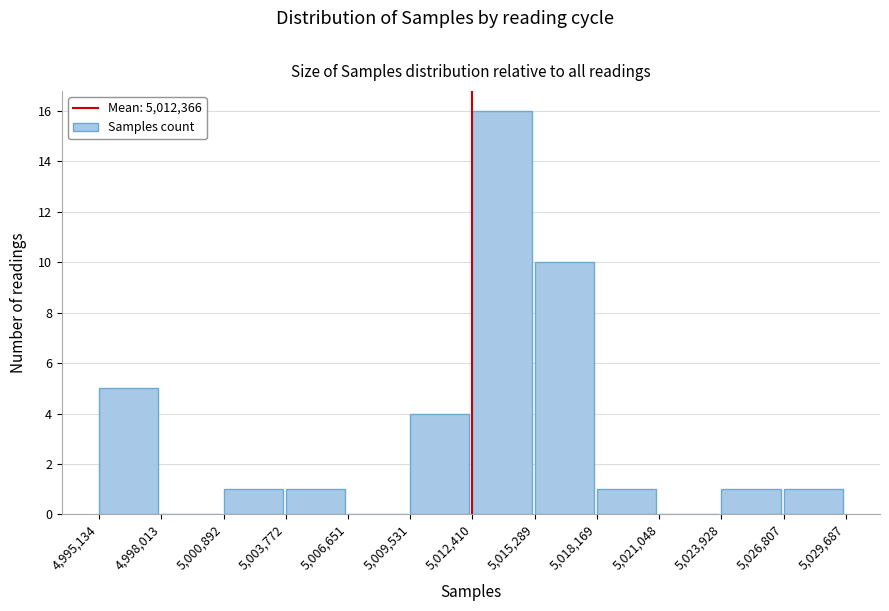

Reading left to right, transcribe this chart: for each bar, give the range it covers on the x-axis and its height. The values are not printed on the chart, so give them approximately, as read against the axis.

4,995,134 to 4,998,013: 5
4,998,013 to 5,000,892: 0
5,000,892 to 5,003,772: 1
5,003,772 to 5,006,651: 1
5,006,651 to 5,009,531: 0
5,009,531 to 5,012,410: 4
5,012,410 to 5,015,289: 16
5,015,289 to 5,018,169: 10
5,018,169 to 5,021,048: 1
5,021,048 to 5,023,928: 0
5,023,928 to 5,026,807: 1
5,026,807 to 5,029,687: 1